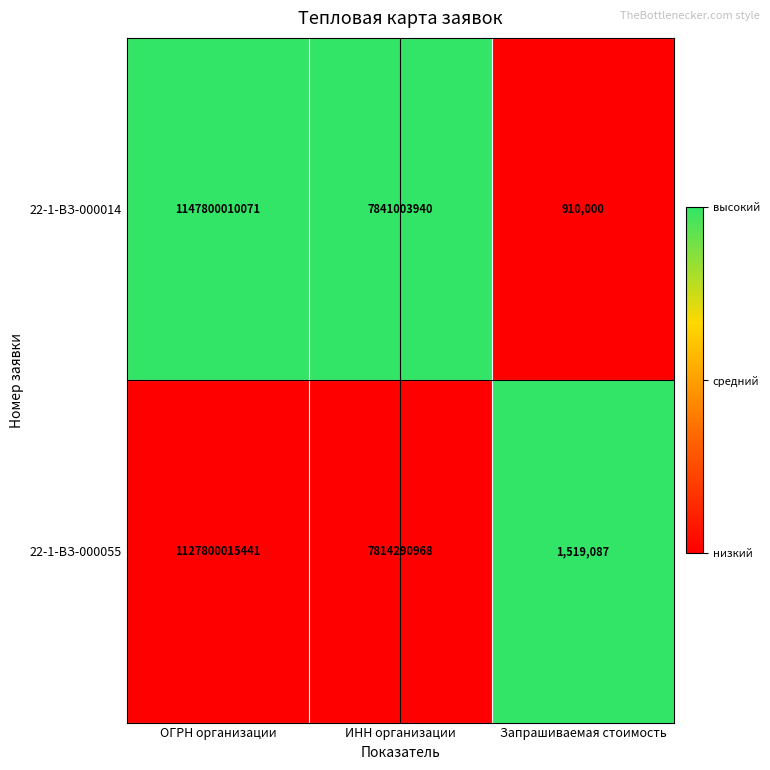

Reading left to right, transcribe all the data shown in this chart.

22-1-ВЗ-000014: 1147800010071	7841003940	910000
22-1-ВЗ-000055: 1127800015441	7814290968	1519087